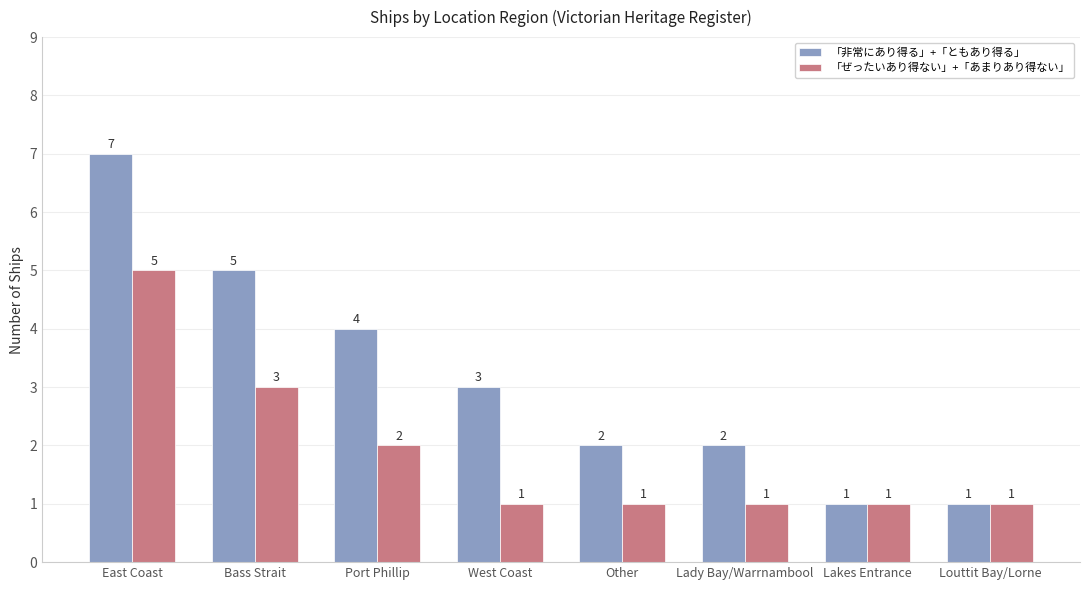

Does the chart contain any negative values?

No